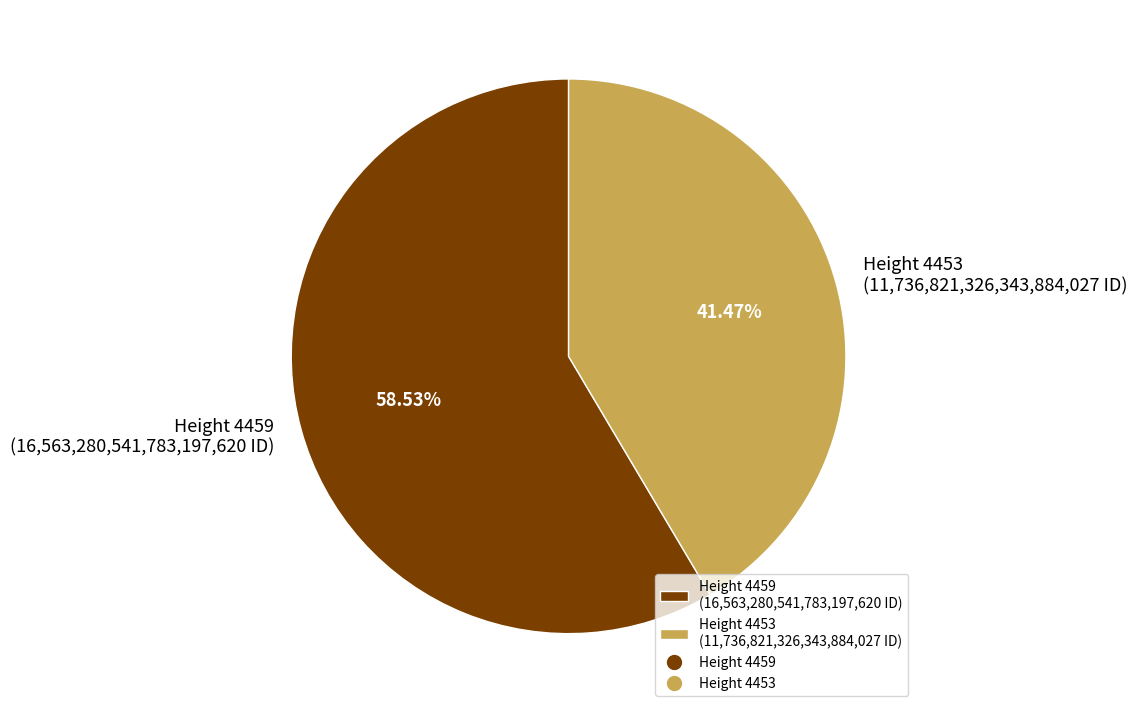

What is the ratio of the value at Height 4459 (16,563,280,541,783,197,620 ID) to the value at Height 4453 (11,736,821,326,343,884,027 ID)?

1.4